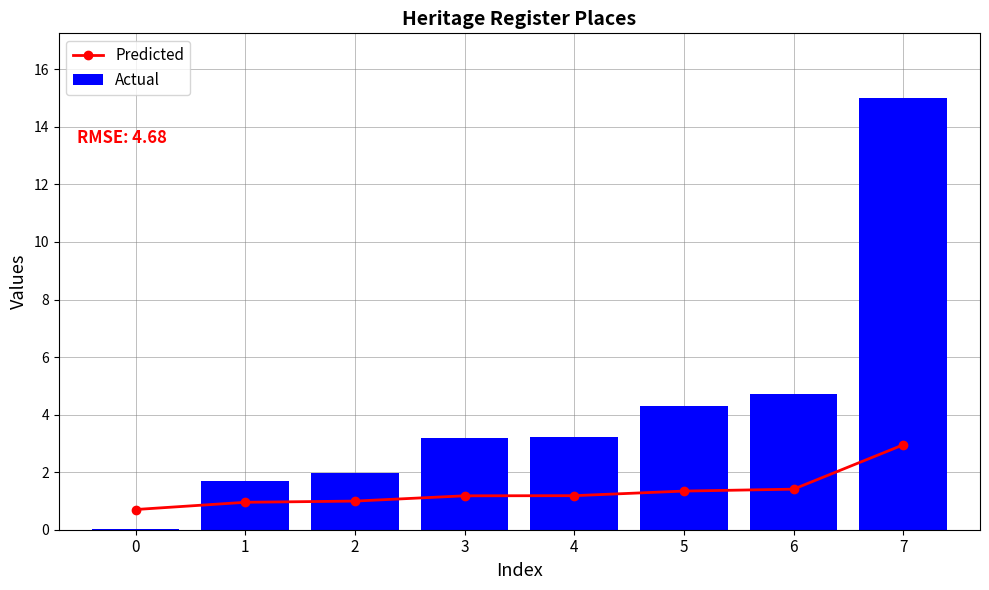

Reading left to right, extract all data points from this chart.

Predicted: 0.7	1.0	1.0	1.2	1.2	1.3	1.4	3.0
Actual: 0.0	1.7	2.0	3.2	3.2	4.3	4.7	15.0